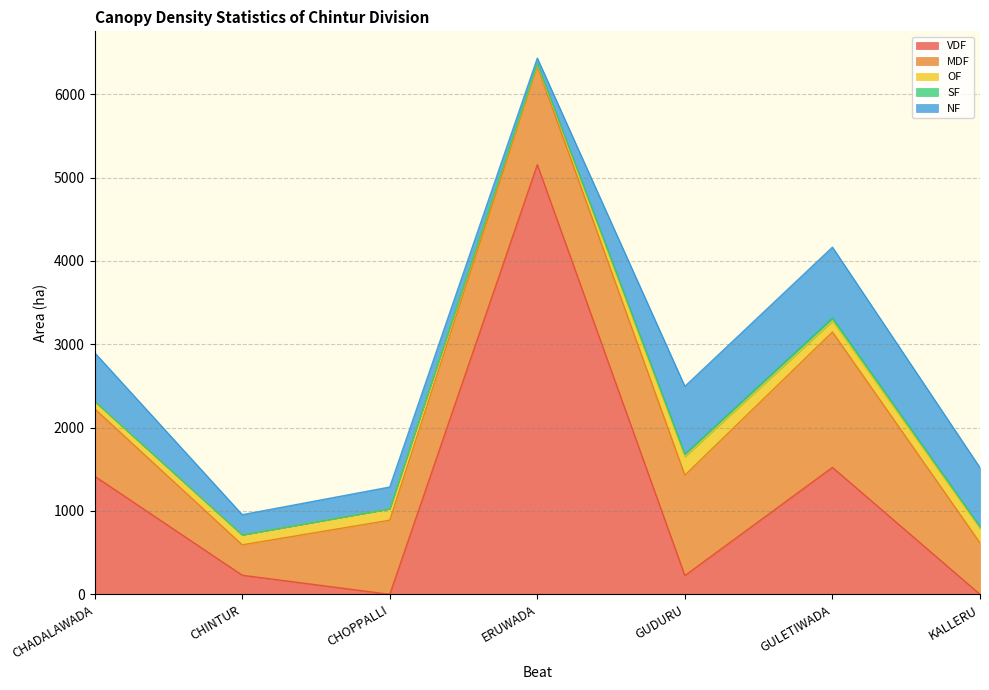

What position from the left is GUDURU?

5